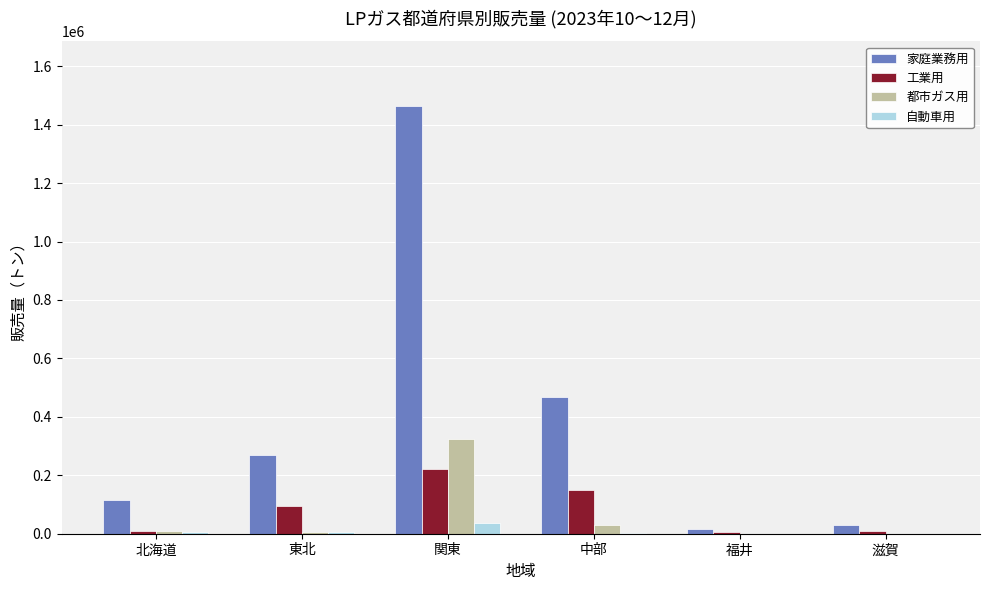

The value of 都市ガス用 at 滋賀 is -212749. True or false?

False